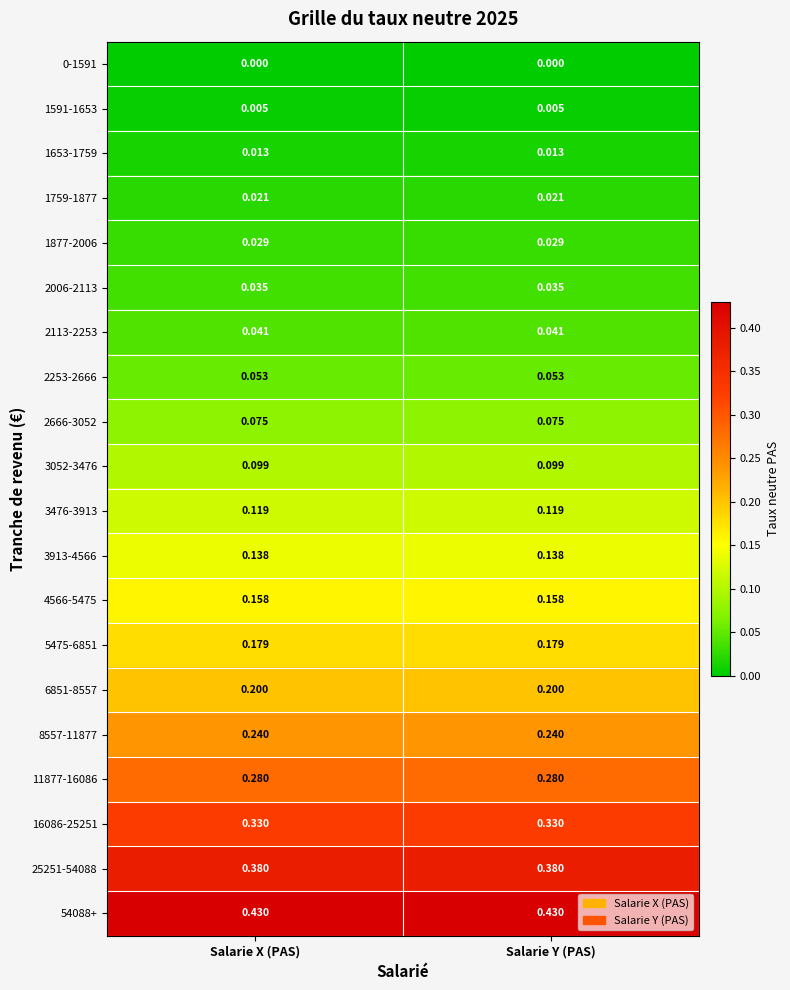

Is the value of 1877-2006 at Salarie Y (PAS) greater than the value of 54088+ at Salarie X (PAS)?

No